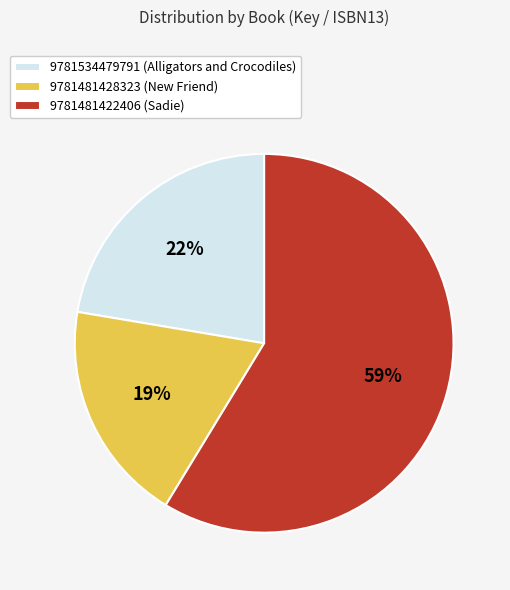

True or false: 9781481428323 accounts for 13% of the total.

False